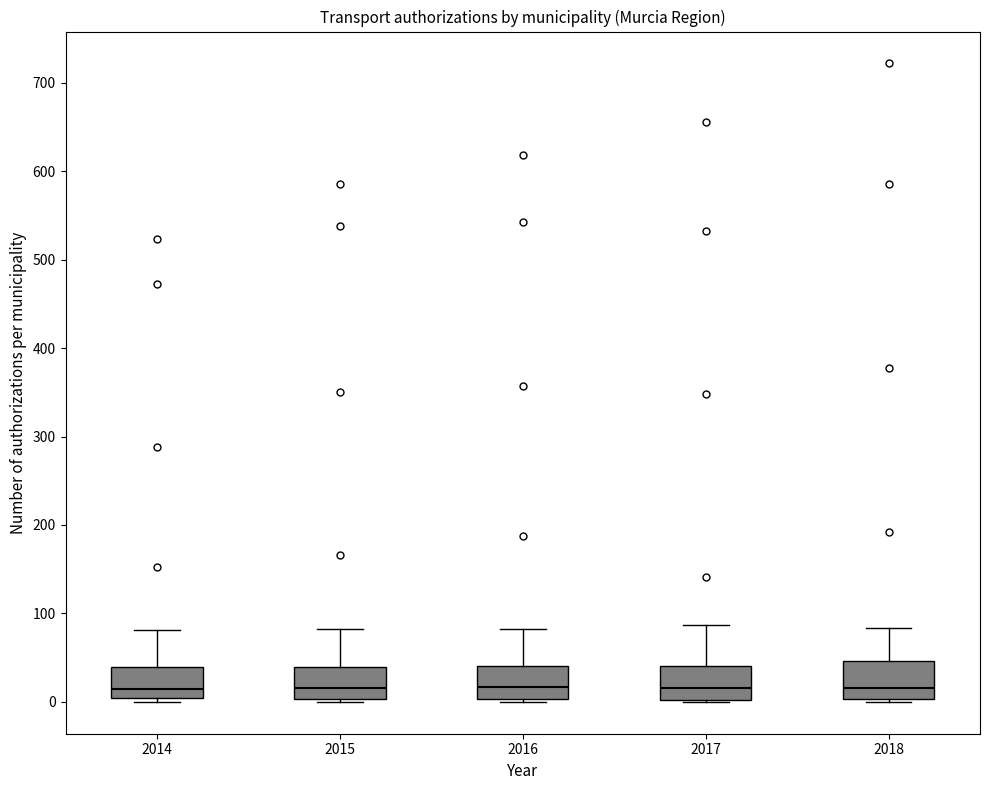

Where is the lower edge of the box at x = 2016 on the y-axis? The values are not printed on the chart, so give them approximately, as read against the axis.

0